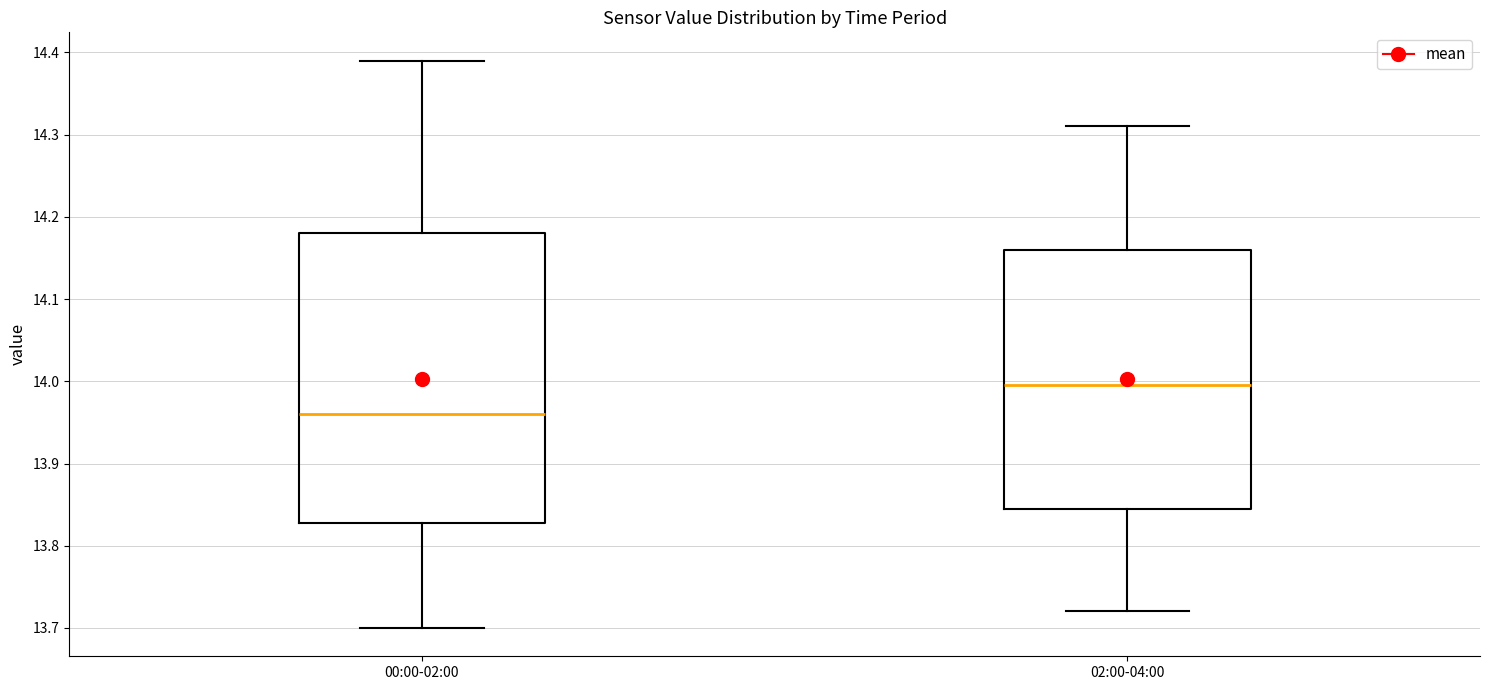

Reading left to right, transcribe this box plot: for each box, give where its median line is, the range the box spans, and where its two whiskers end, as read against the y-axis. The values are not printed on the chart, so give them approximately, as read against the axis.

00:00-02:00: median 13.96, box 13.83 to 14.18, whiskers 13.70 to 14.39
02:00-04:00: median 14.00, box 13.85 to 14.16, whiskers 13.72 to 14.31